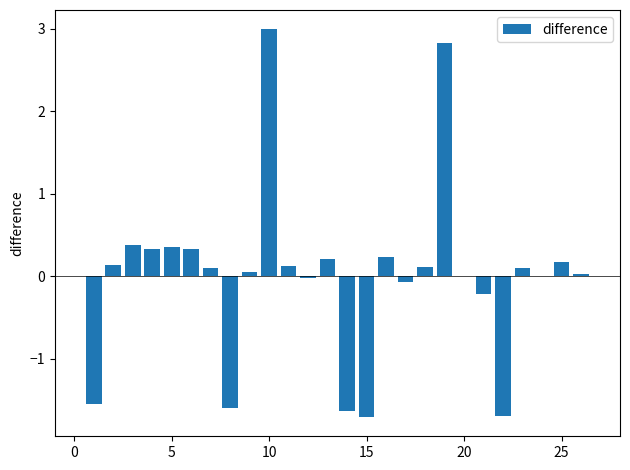

What is the maximum value shown in the chart?

3.0